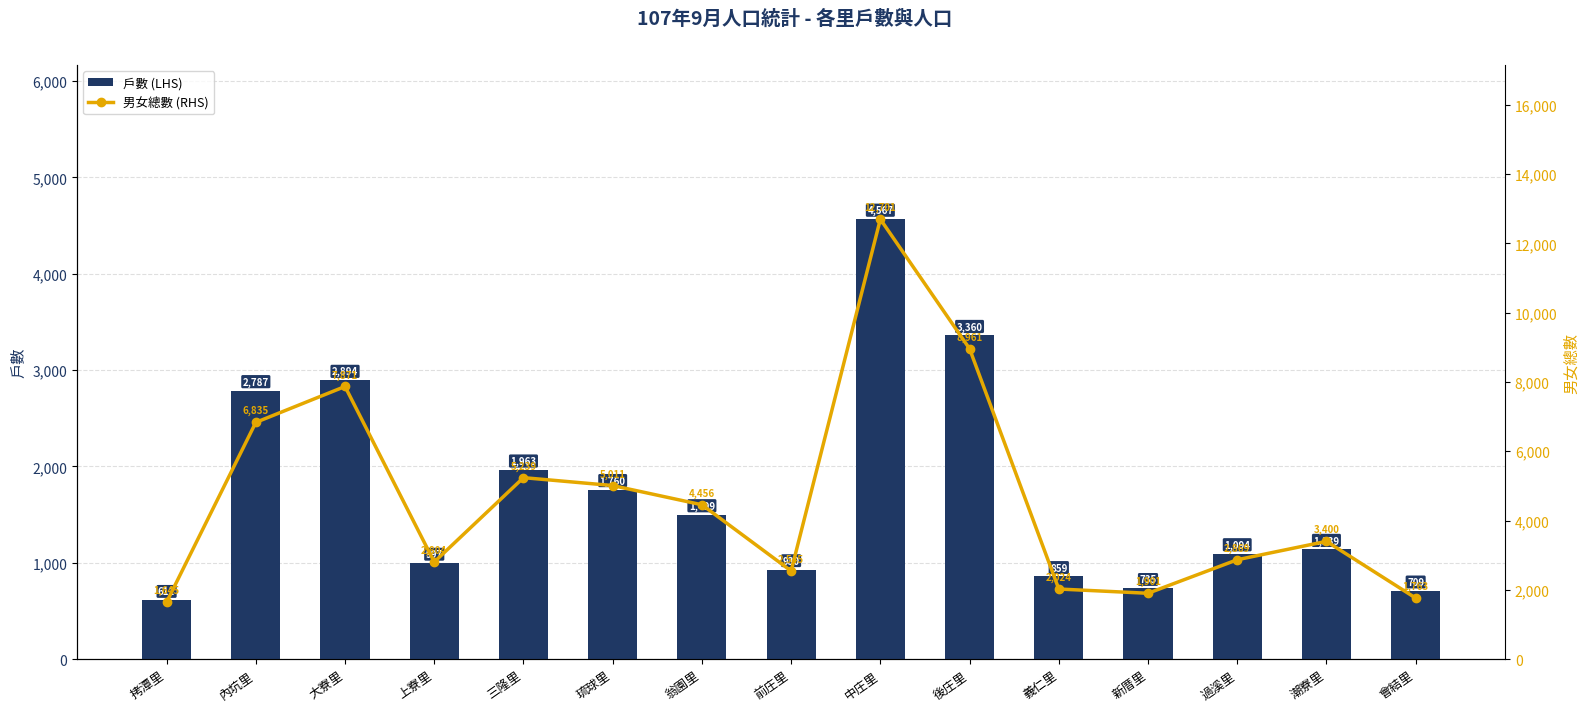

Between 新厝里 and 前庄里, which is larger?

前庄里